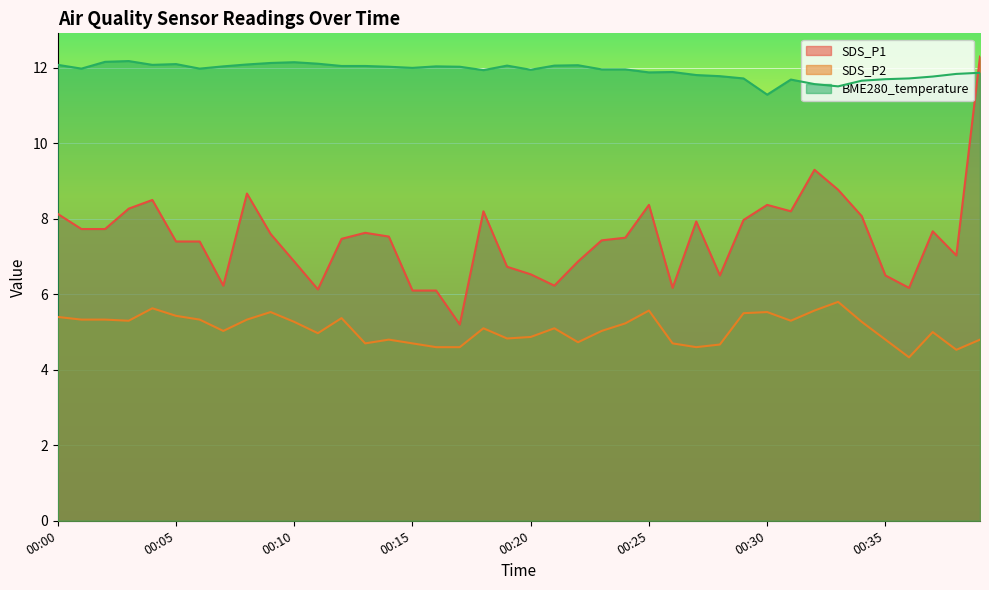

Is the value of BME280_temperature at 00:32 greater than the value of SDS_P2 at 00:34?

Yes